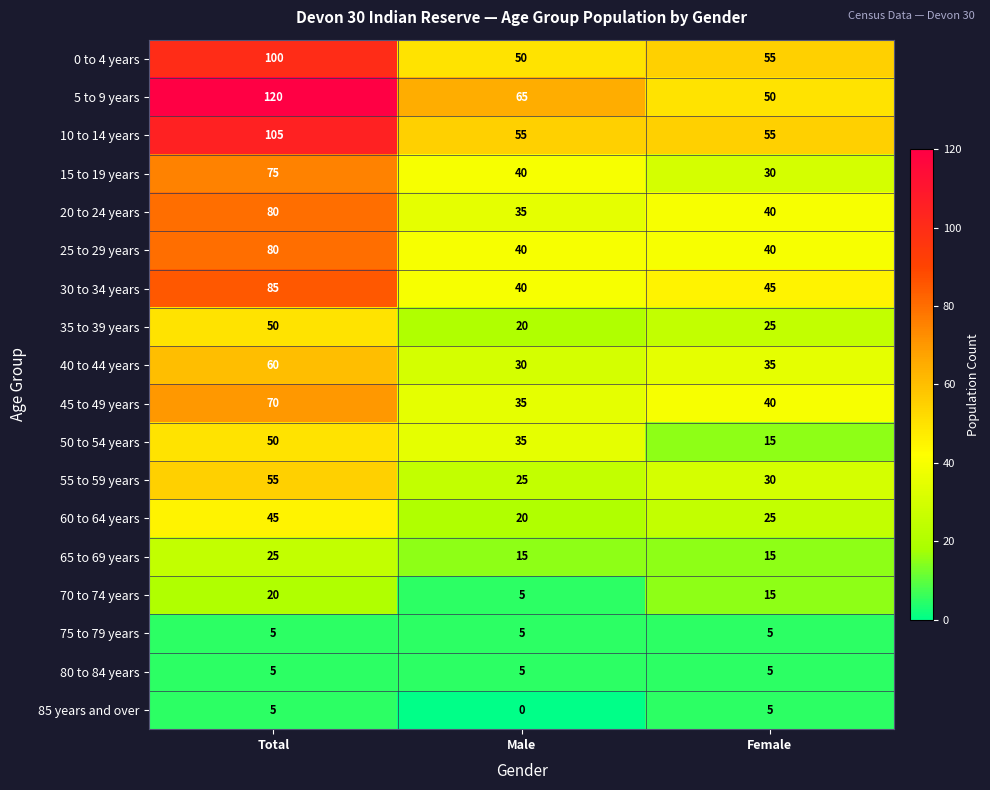

Where does the 35 to 39 years series first go above 25?

Total